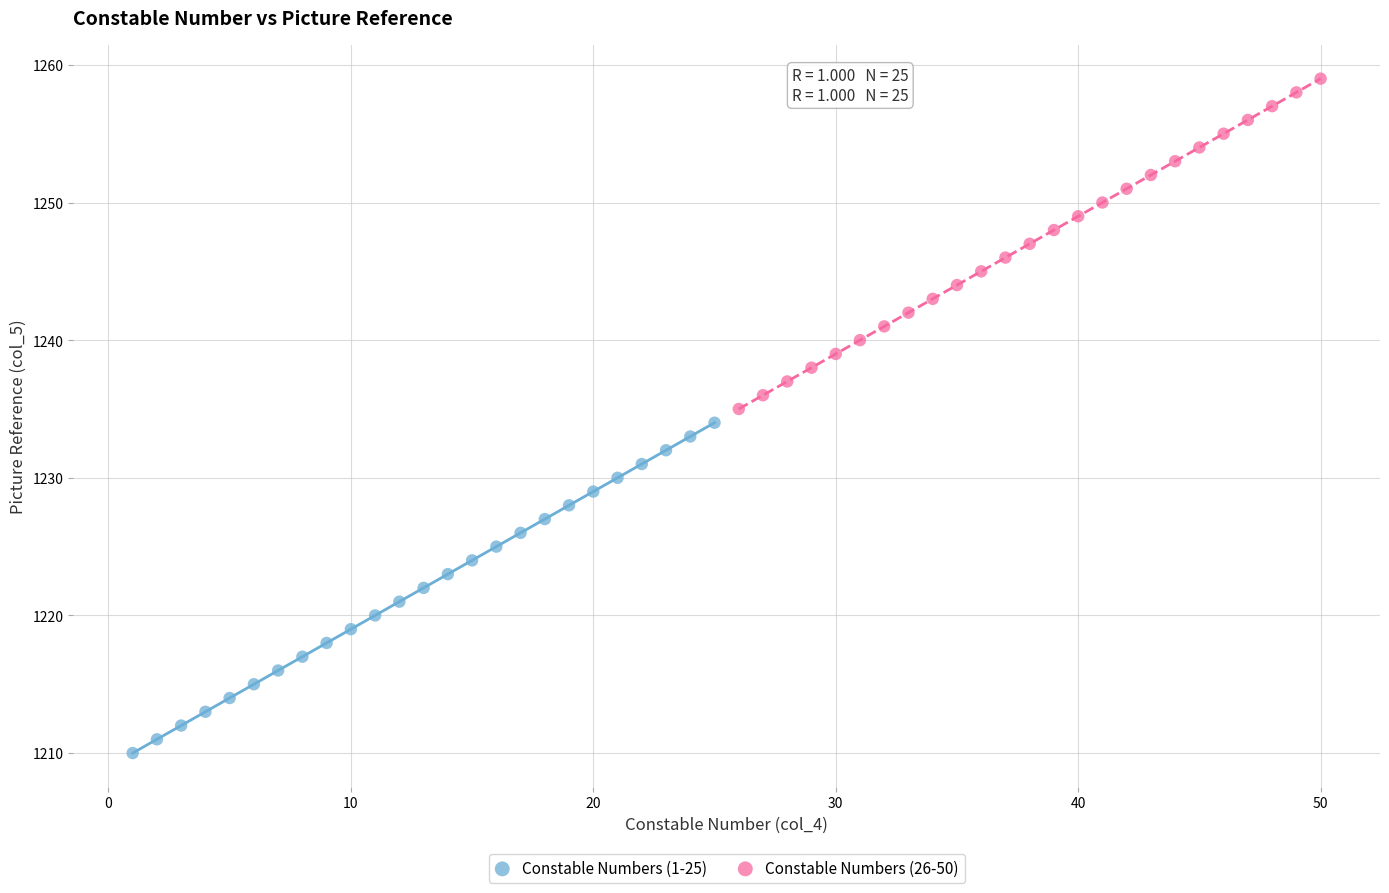

Which series reaches the maximum Y coordinate?

Constable Numbers (26-50)